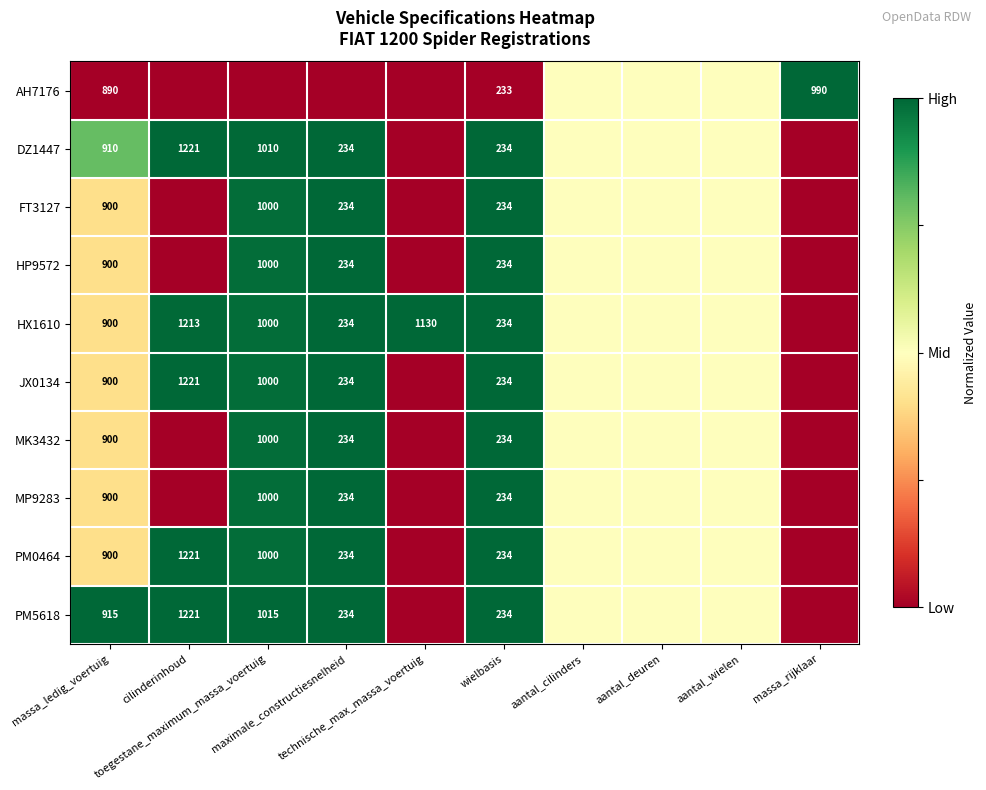

How many distinct data groups are displayed?

10